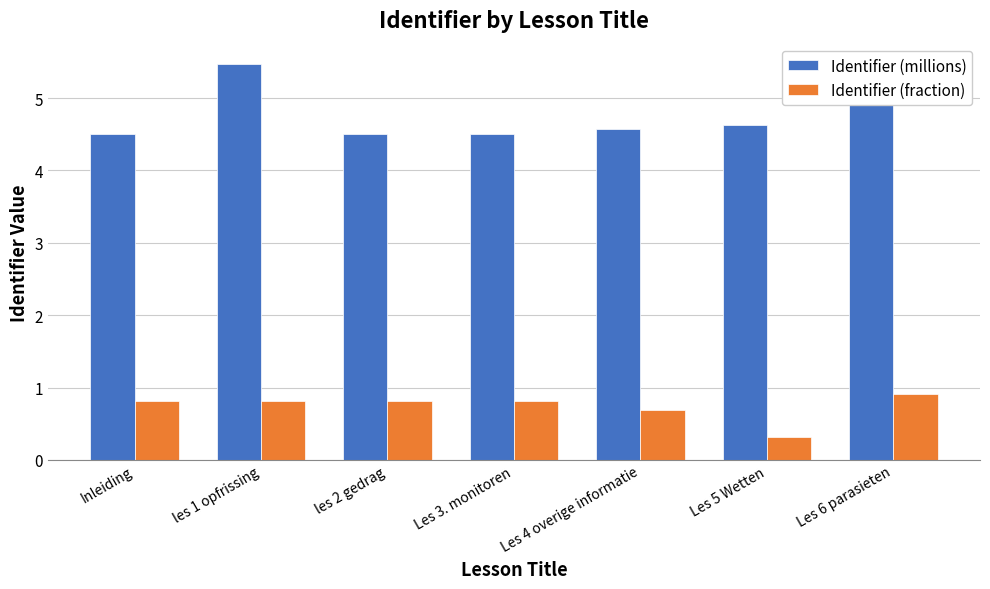

Which series changed the most between Les 3. monitoren and Les 6 parasieten?

Identifier (millions)